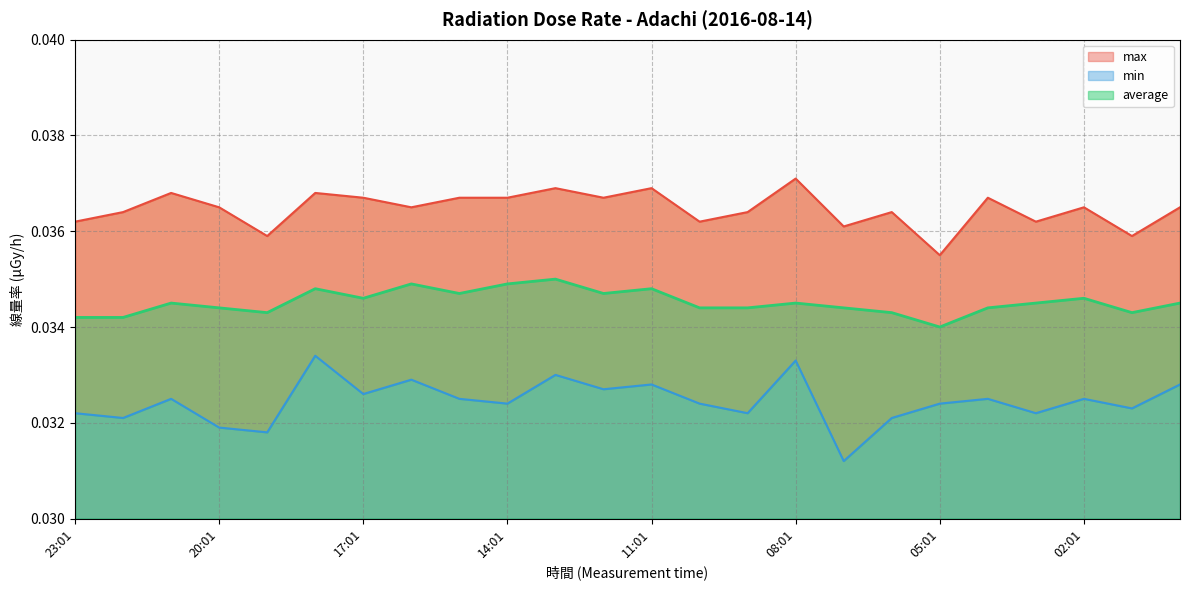

Does the chart have visible grid lines?

Yes